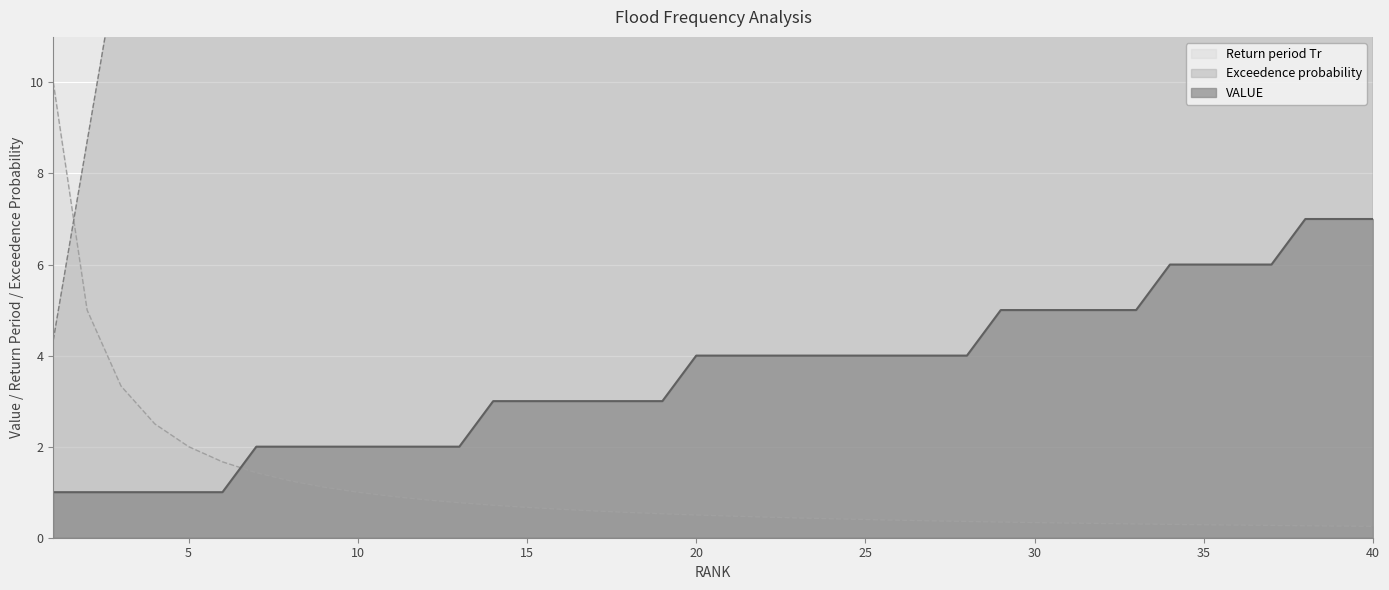

What is the total value across all series at 16?

73.2